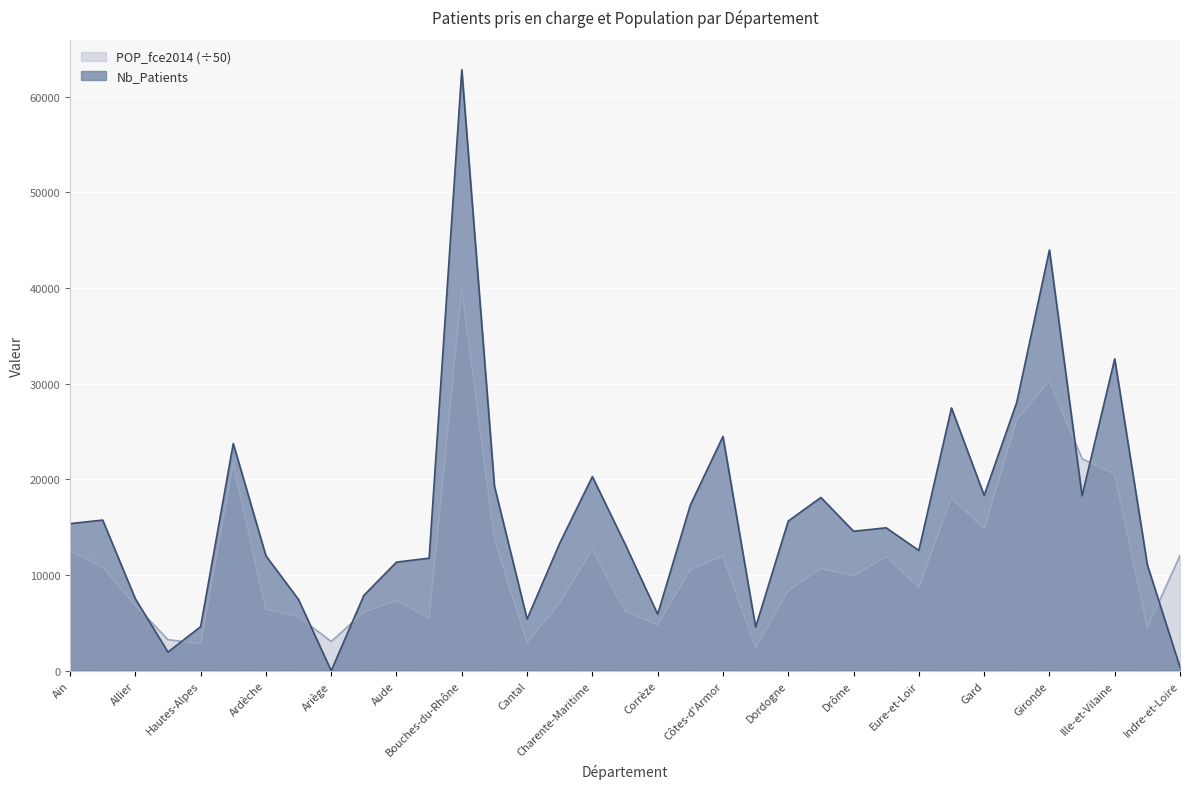

What is the difference between the POP_fce2014 values at Ain and Eure?

616.6